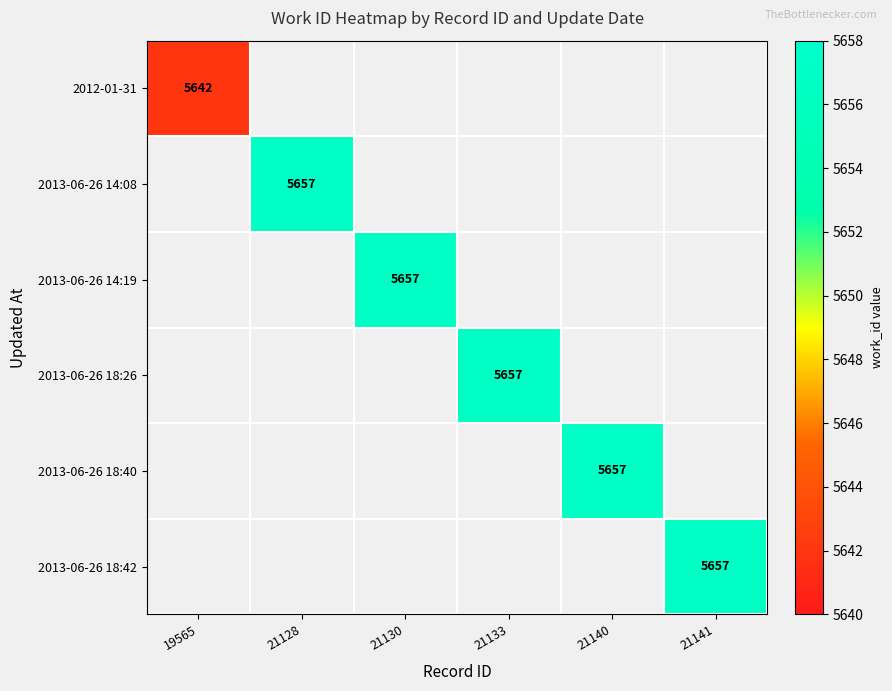

True or false: 2013-06-26 18:42 has a value of 3073 at 21141.

False